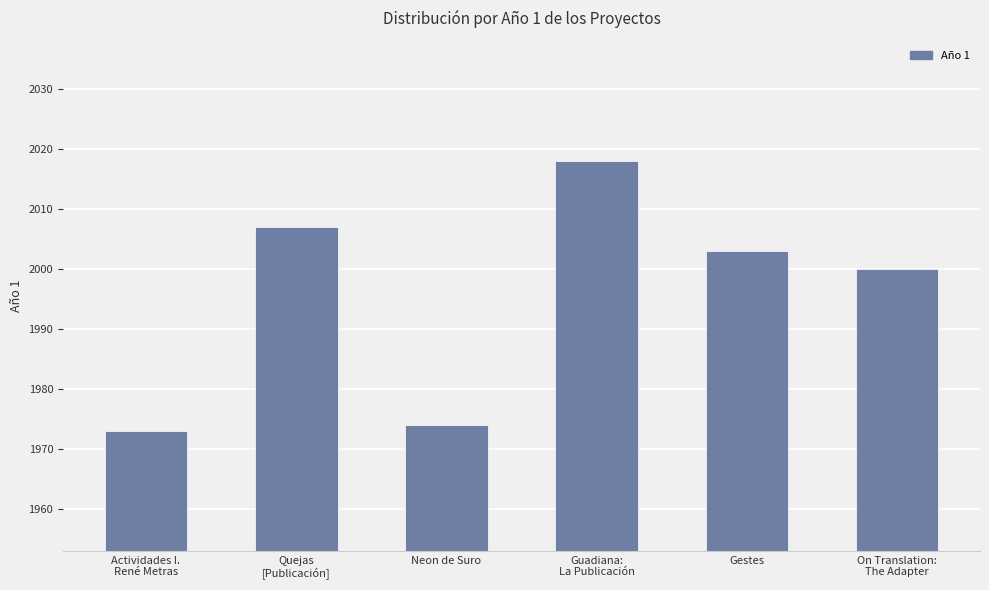

What is the difference between the maximum and minimum values?

45